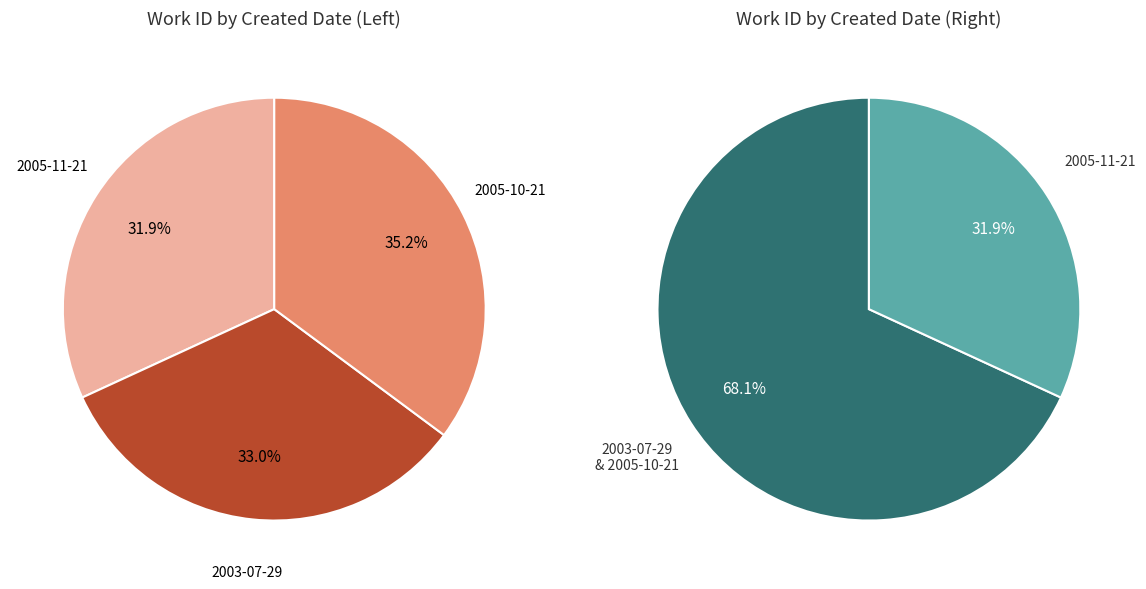

What is the smallest slice in the pie chart?

2005-11-21